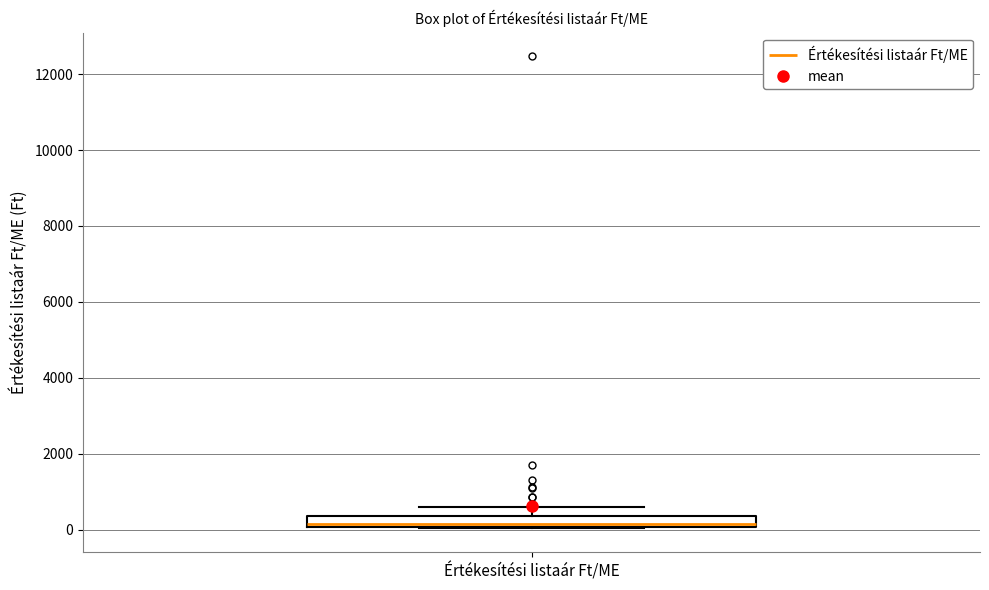

Where does the median line of the box for Értékesítési listaár Ft/ME sit on the y-axis? The values are not printed on the chart, so give them approximately, as read against the axis.

200